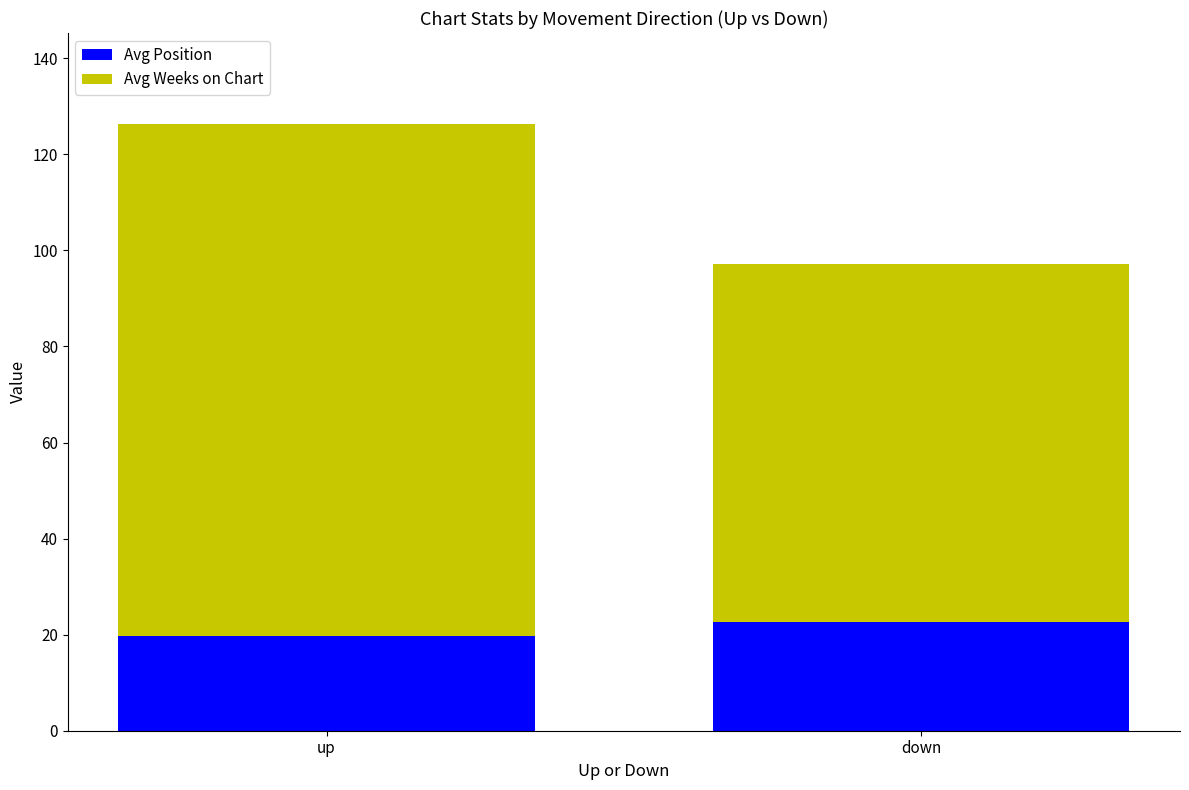

What is the lowest value of the Avg Position series?

19.8